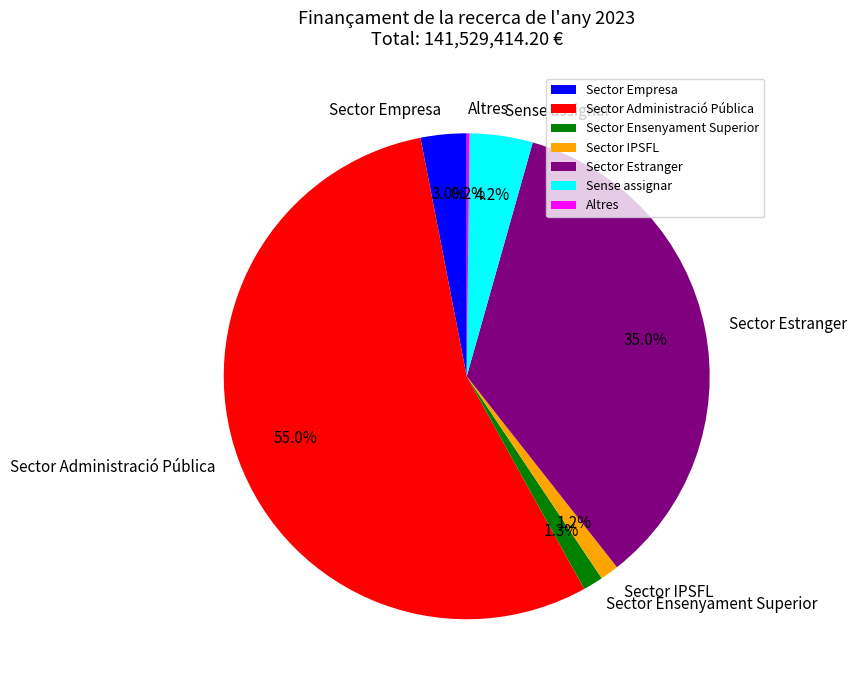

Which slice is the largest?

Sector Administració Pública